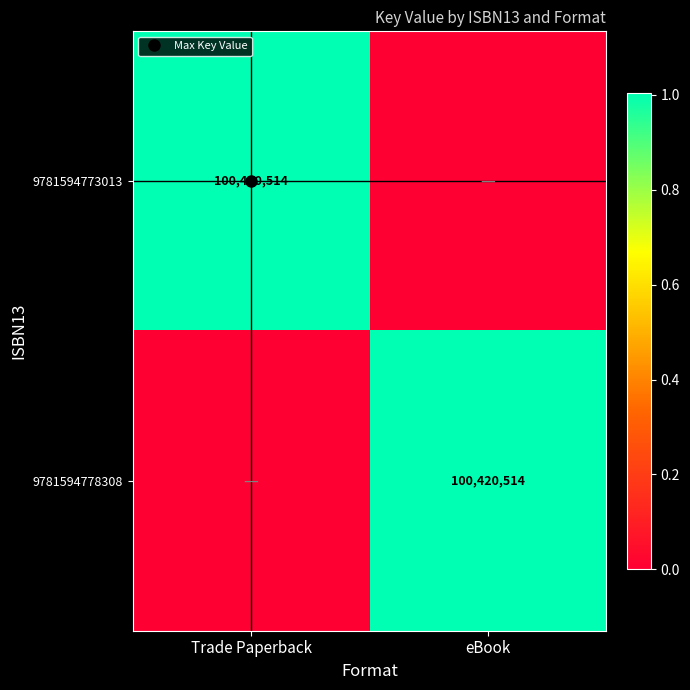

At which category is the sum across all series the highest?

Trade Paperback